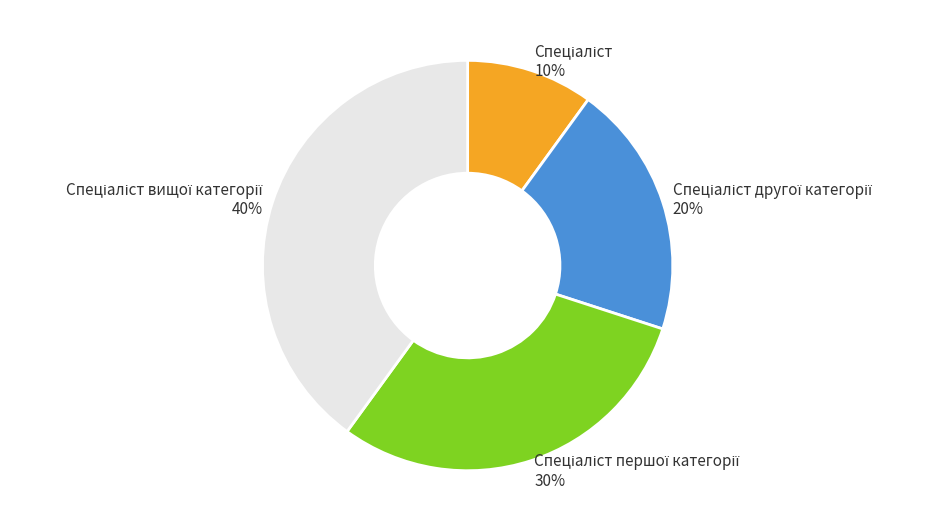

Is there a majority slice in this chart?

No